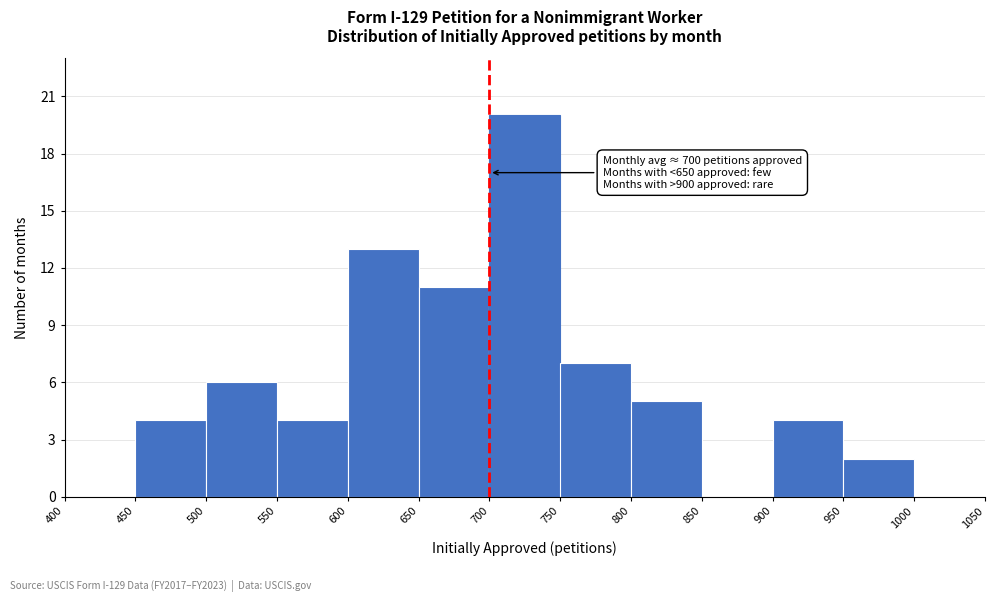

Over which range of the x-axis is the bar tallest?

700 to 750